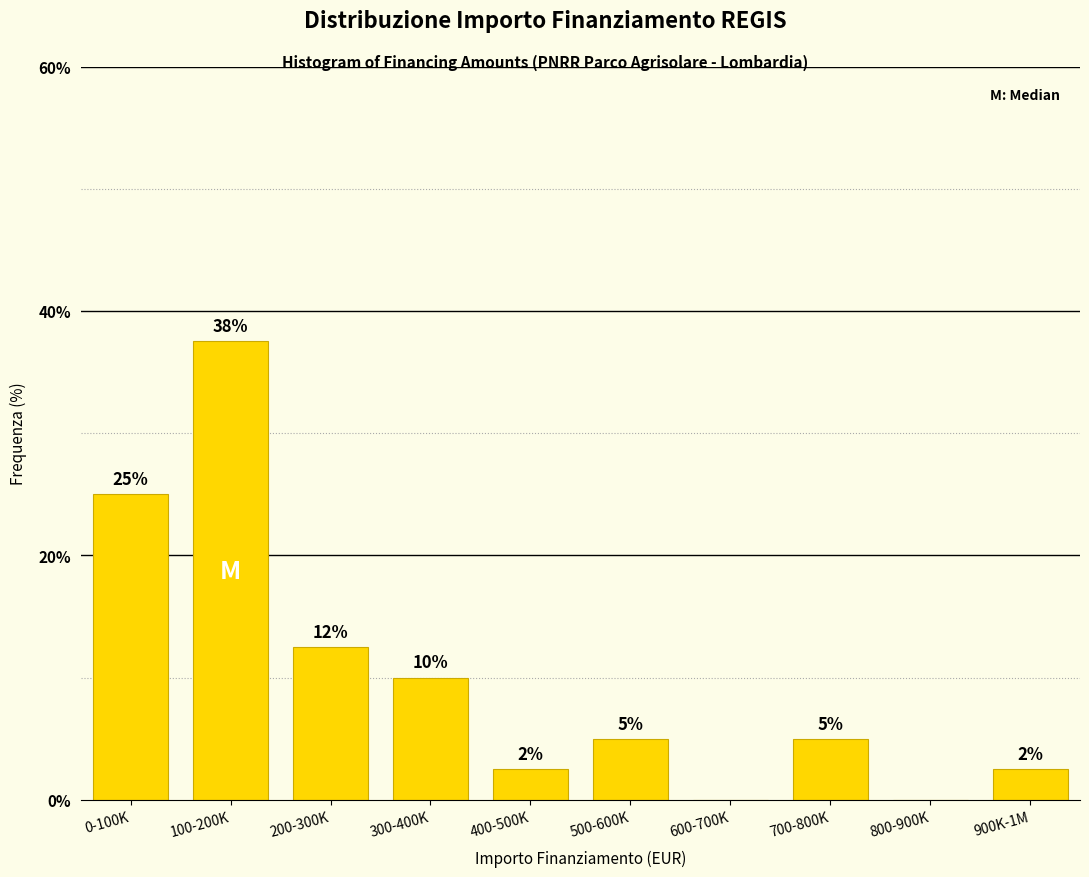

What is the greatest value displayed?

37.5